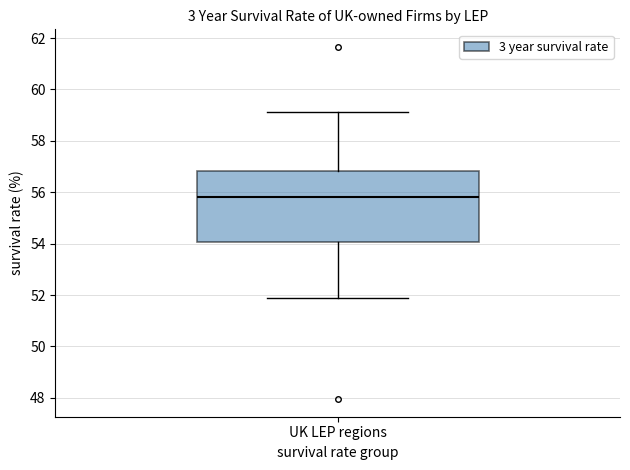

Where does the median line of the box for UK LEP regions sit on the y-axis? The values are not printed on the chart, so give them approximately, as read against the axis.

55.8